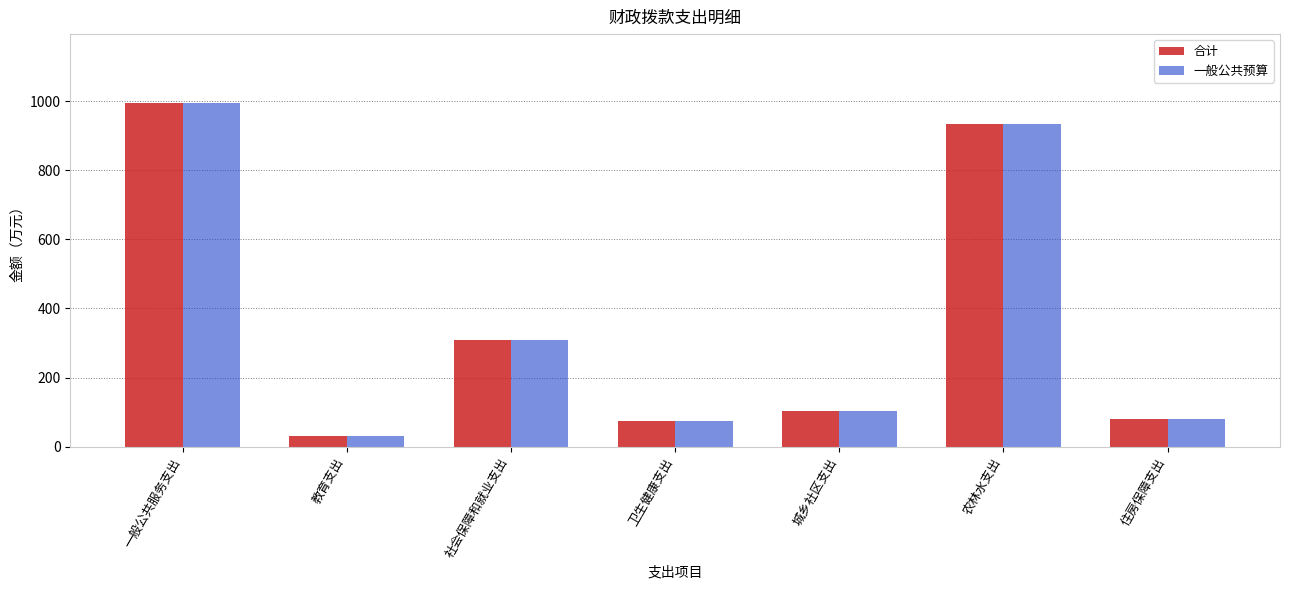

Is it true that 一般公共预算 equals 933.8 at 农林水支出?

True